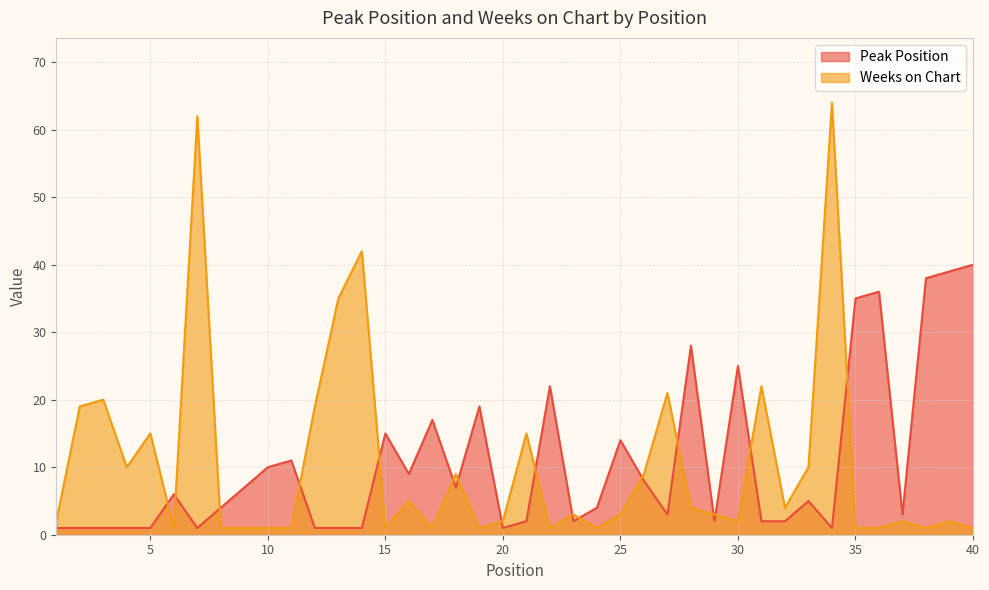

Where does the Peak Position series first go above 5?

6